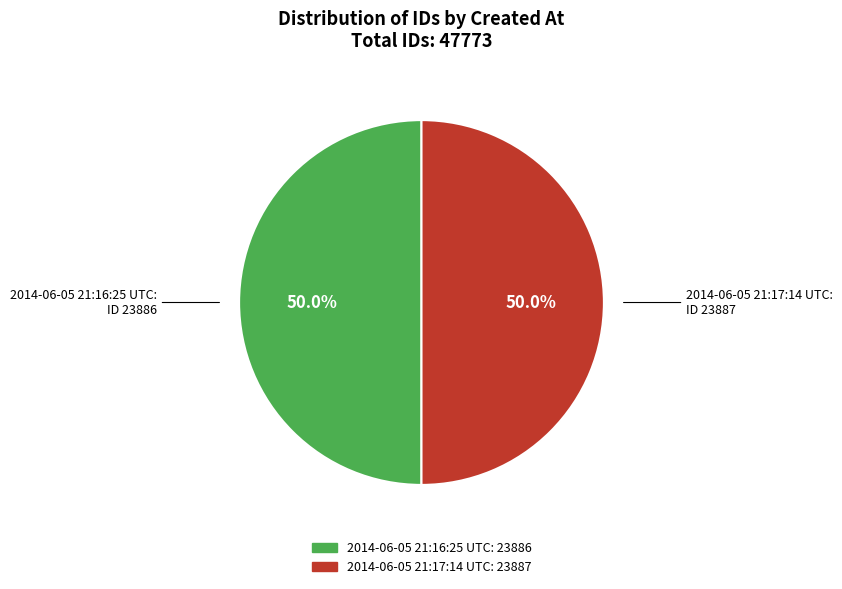

What is the ratio of the value at 2014-06-05 21:17:14 UTC to the value at 2014-06-05 21:16:25 UTC?

1.0